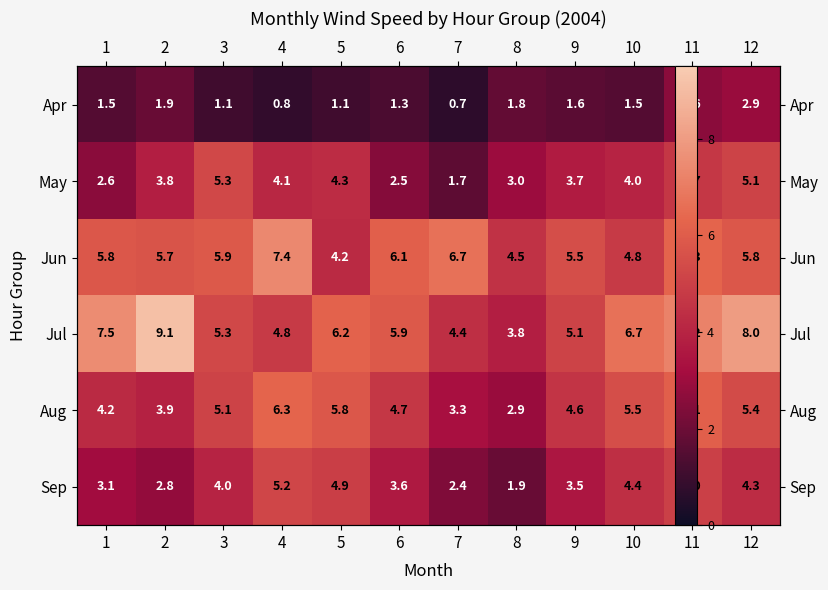

What is the greatest value displayed?

9.1